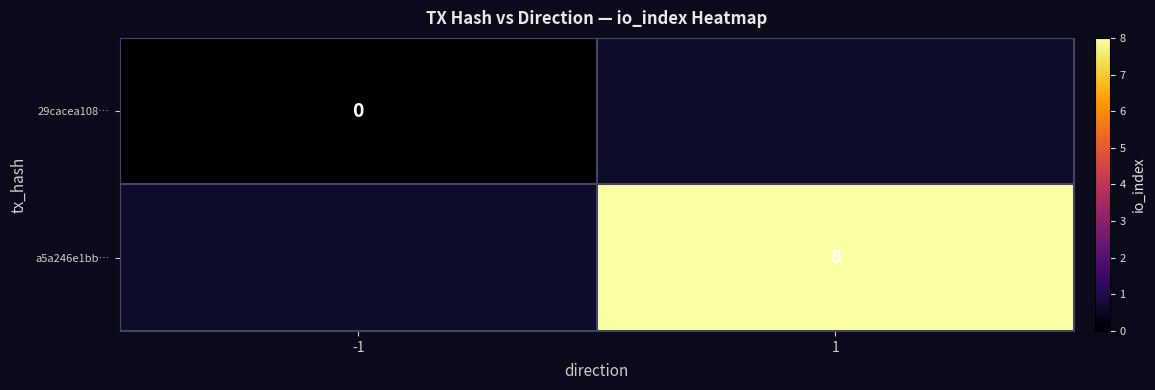

Is the value of 29cacea108… at -1 greater than the value of a5a246e1bb… at 1?

No